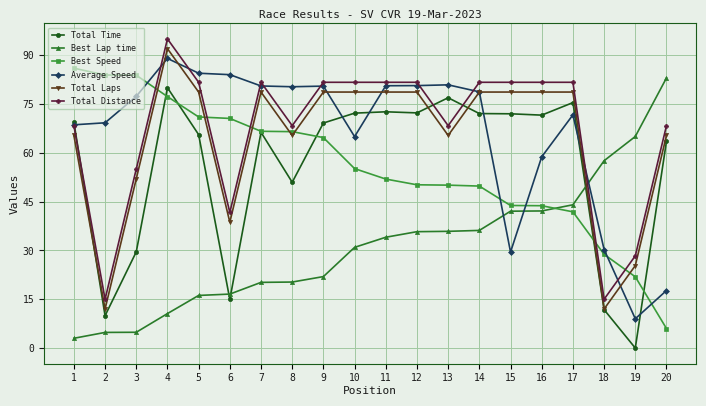

Is the value of Best Lap time at 6 greater than the value of Best Speed at 8?

No